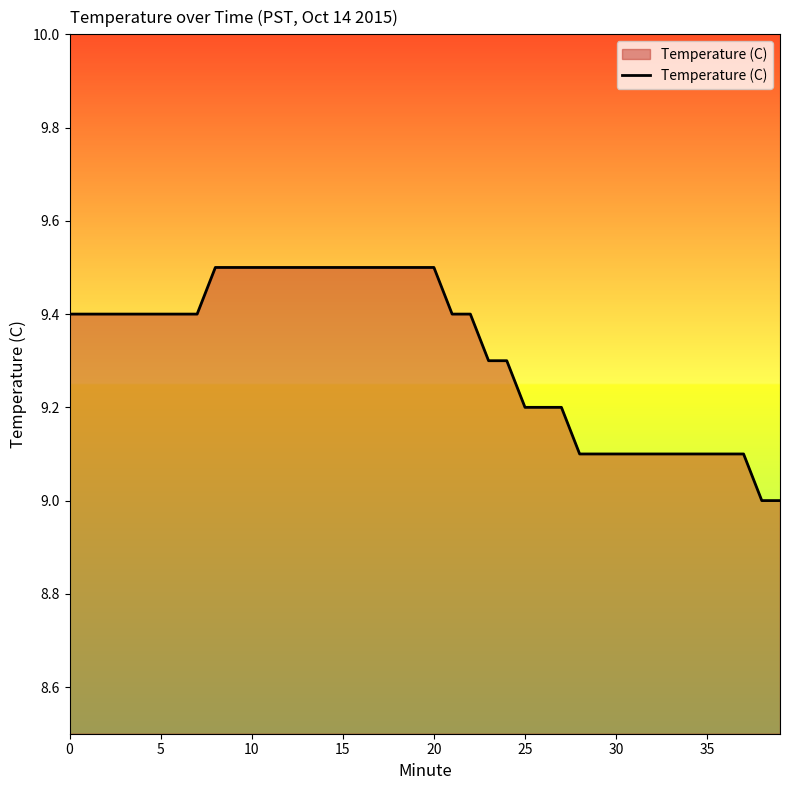

What is the difference between the maximum and minimum values?

0.5